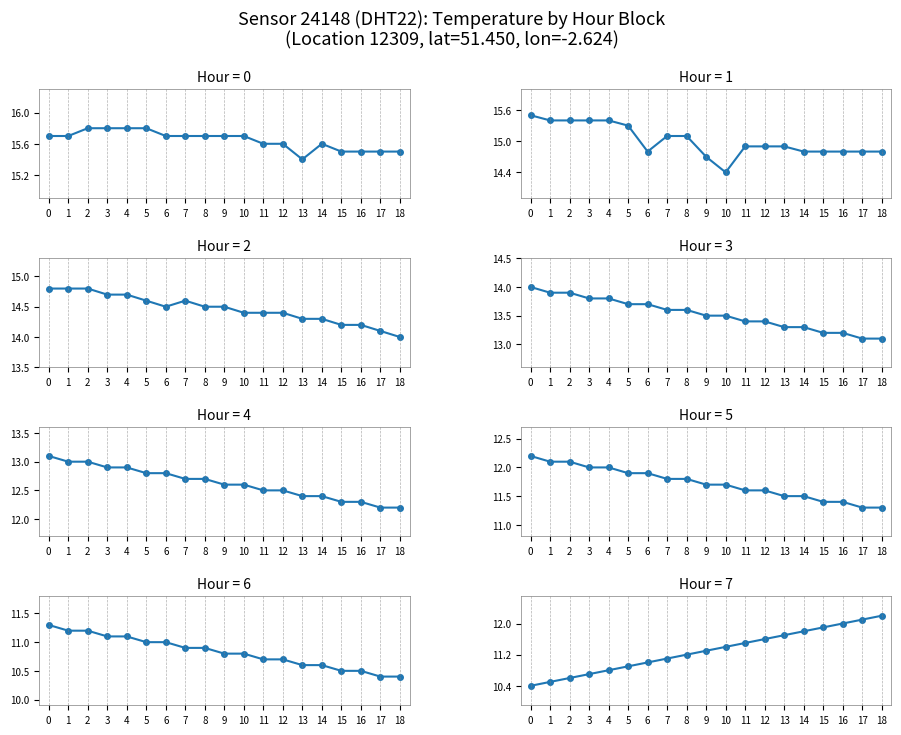

The chart shows a value of 3.7 at 13. True or false?

False